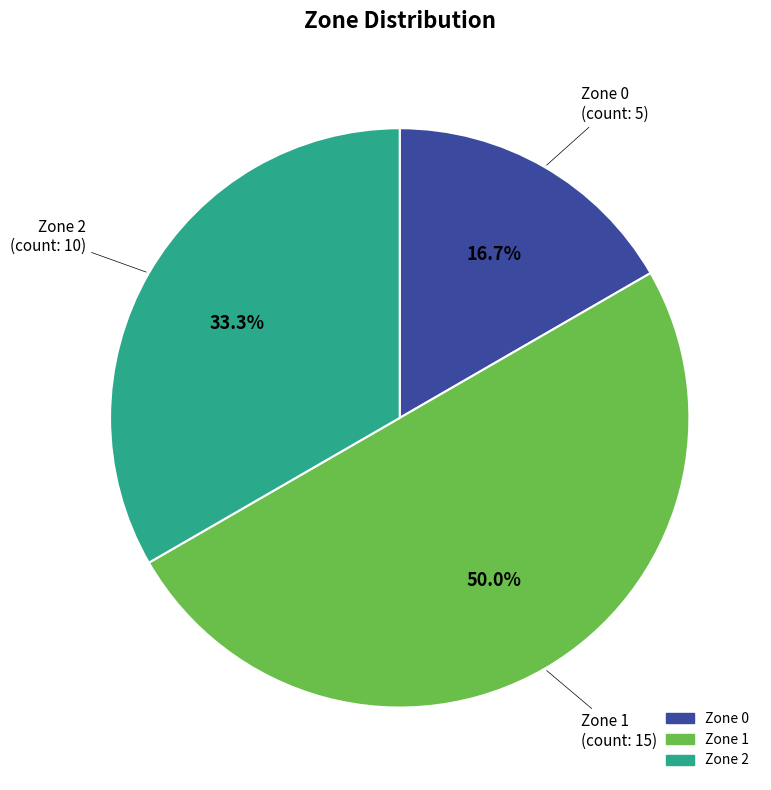

Is it true that Zone 0 is 17% of the pie?

True